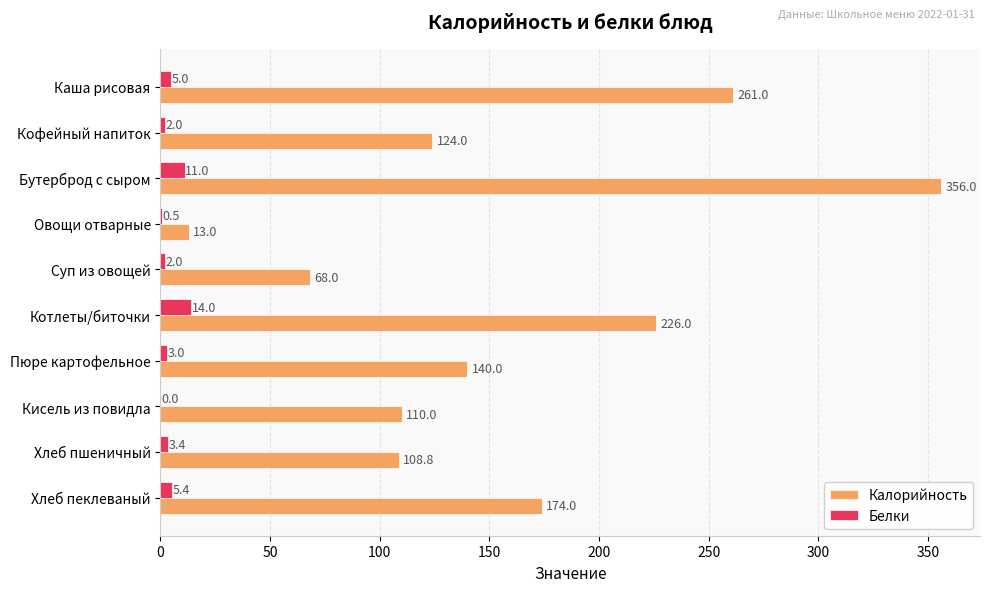

What is the average value of the Калорийность series?

158.1